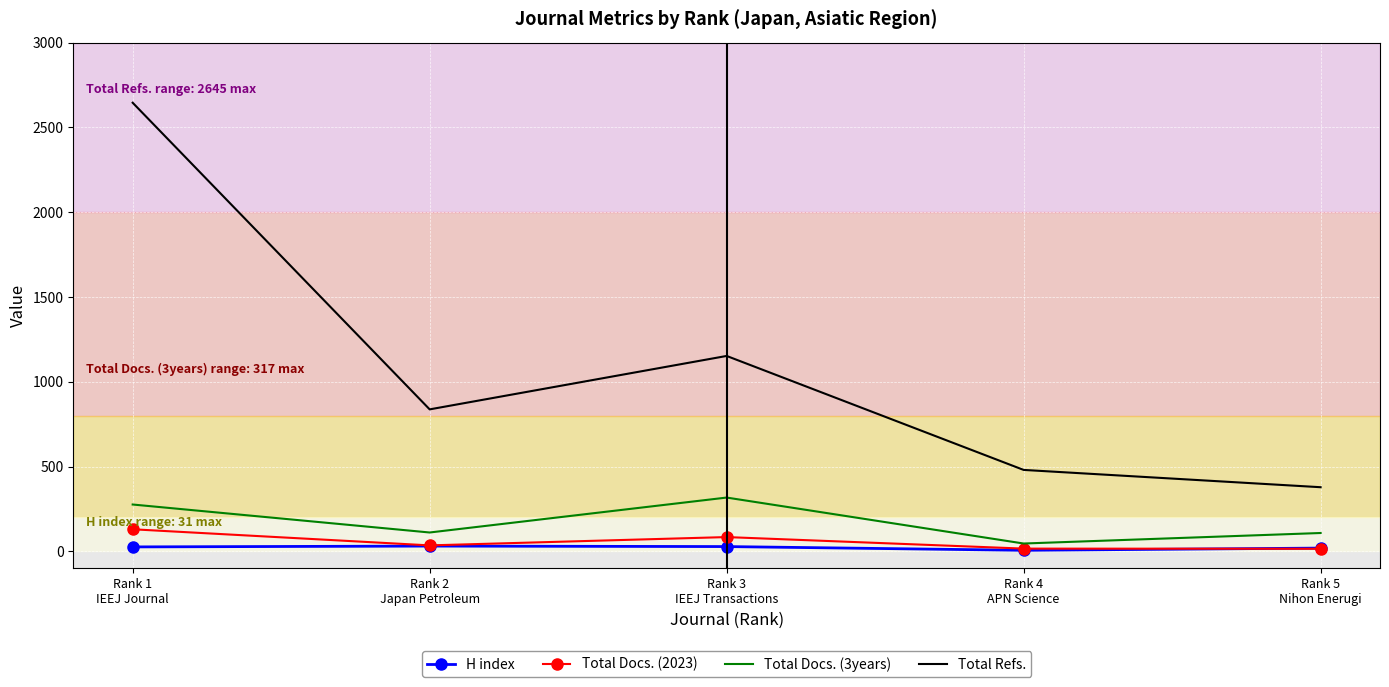

Where does the Total Refs. series first go above 837?

Rank 1
IEEJ Journal